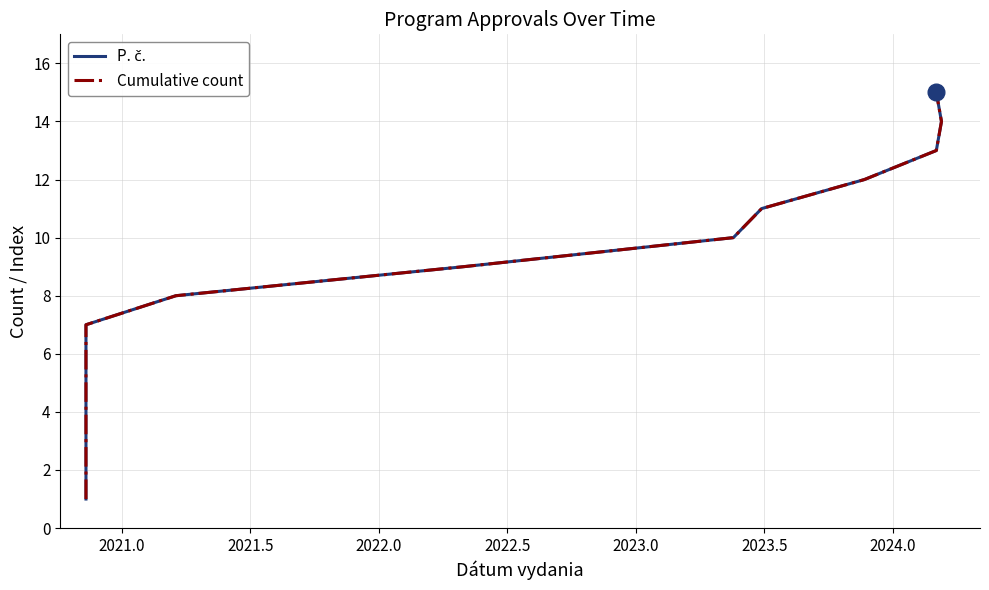

True or false: Cumulative count has more than 1 points higher than both neighbors.

False